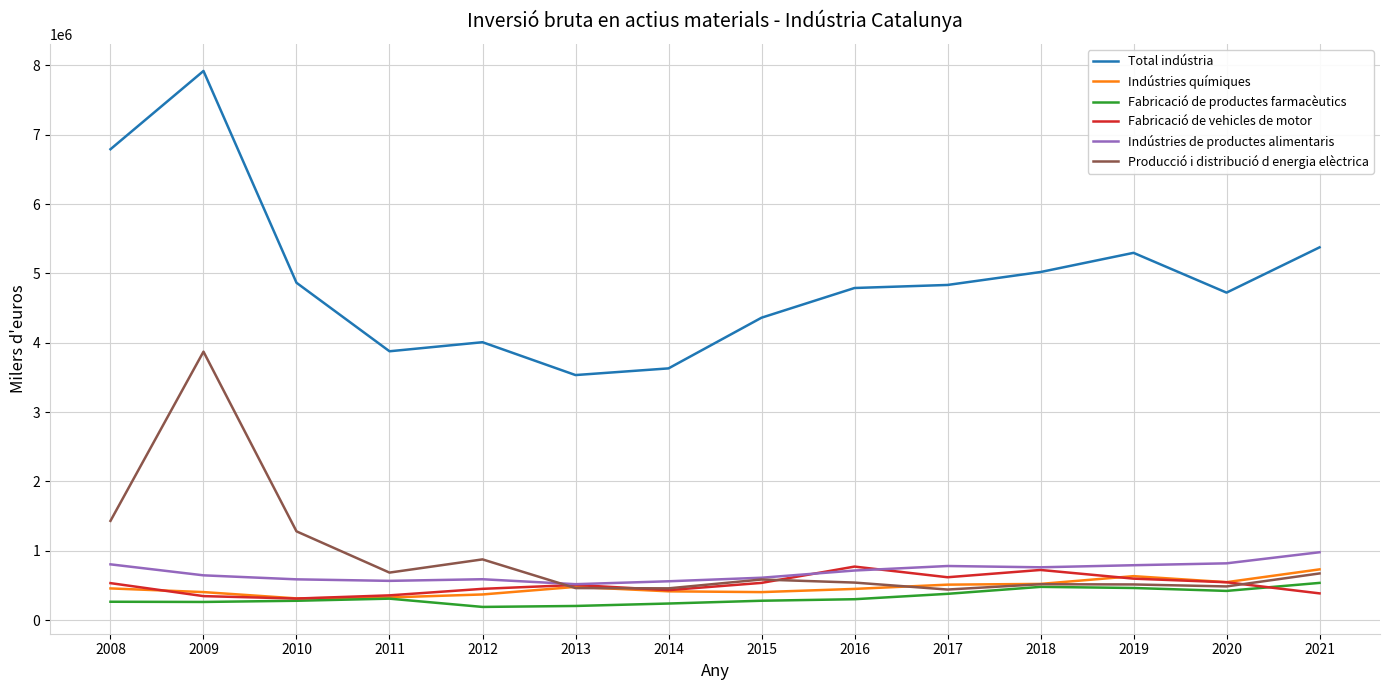

True or false: Indústries de productes alimentaris and Total indústria intersect in this chart.

False